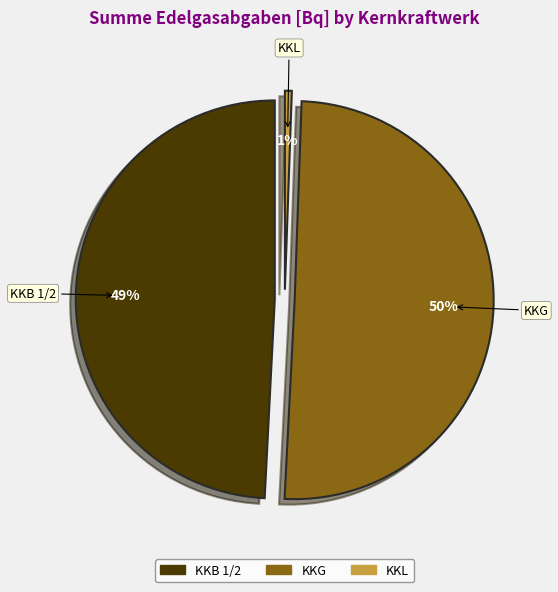

Does KKM account for over 50% of the chart?

No